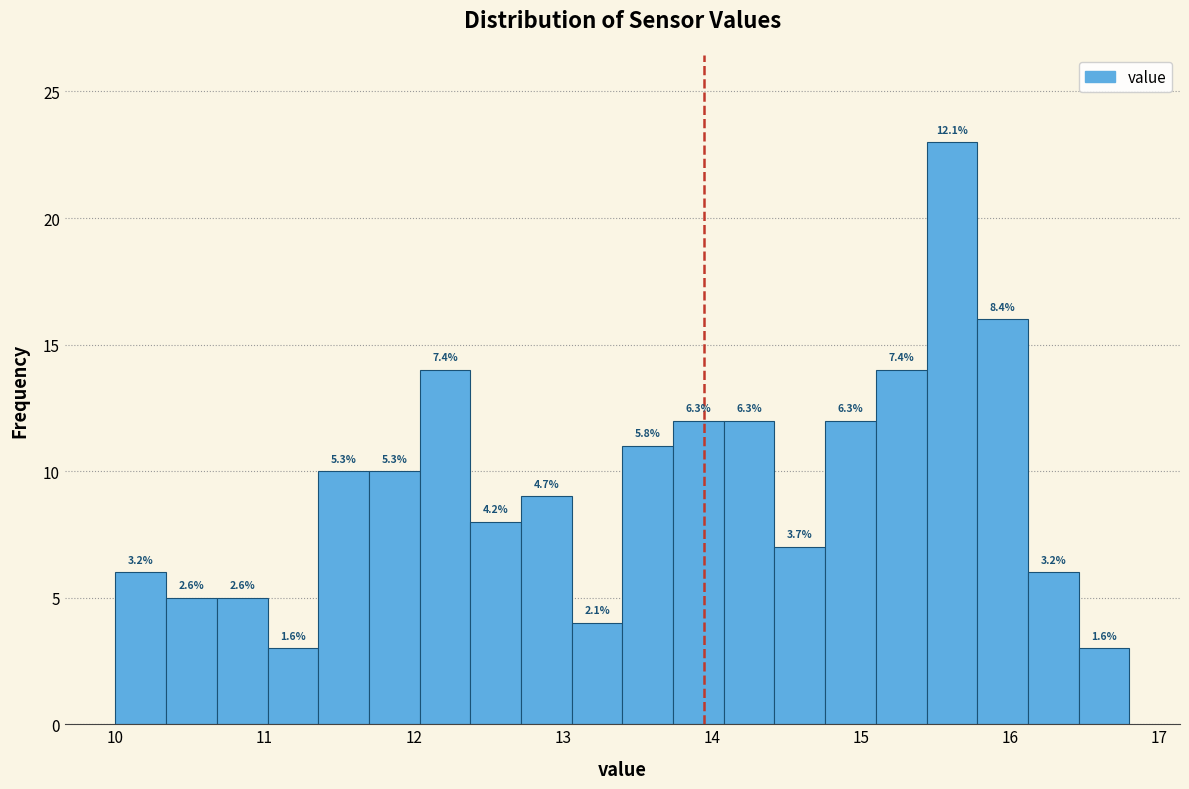

Around what value on the x-axis is the tallest bar? Give the approximate position of its centre, as read against the axis.

15.6